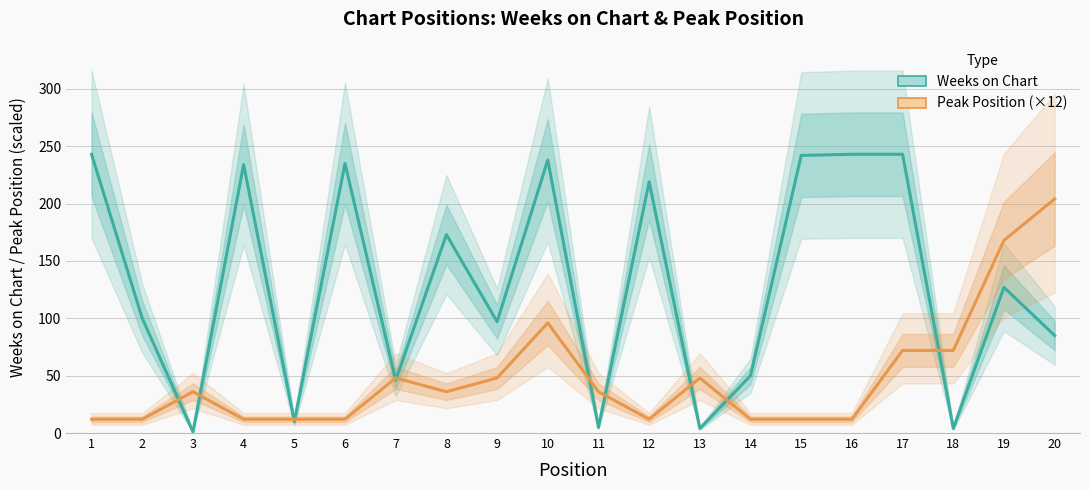

The value of Weeks on Chart at 12 is 48. True or false?

False